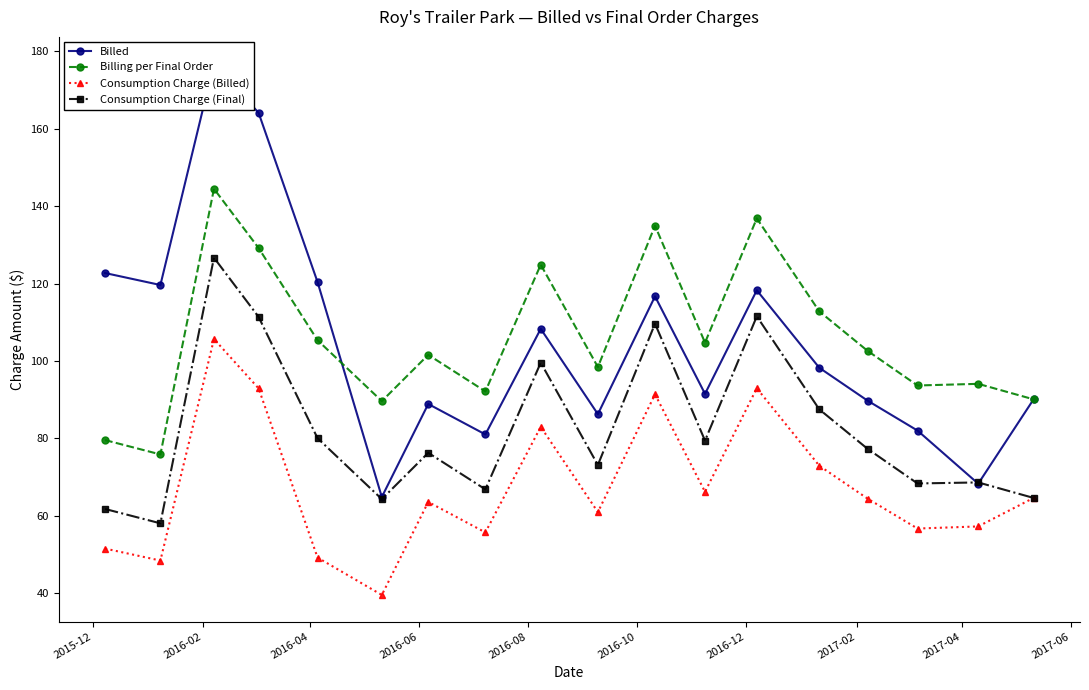

True or false: Consumption Charge (Billed) and Billing per Final Order cross at least once.

False